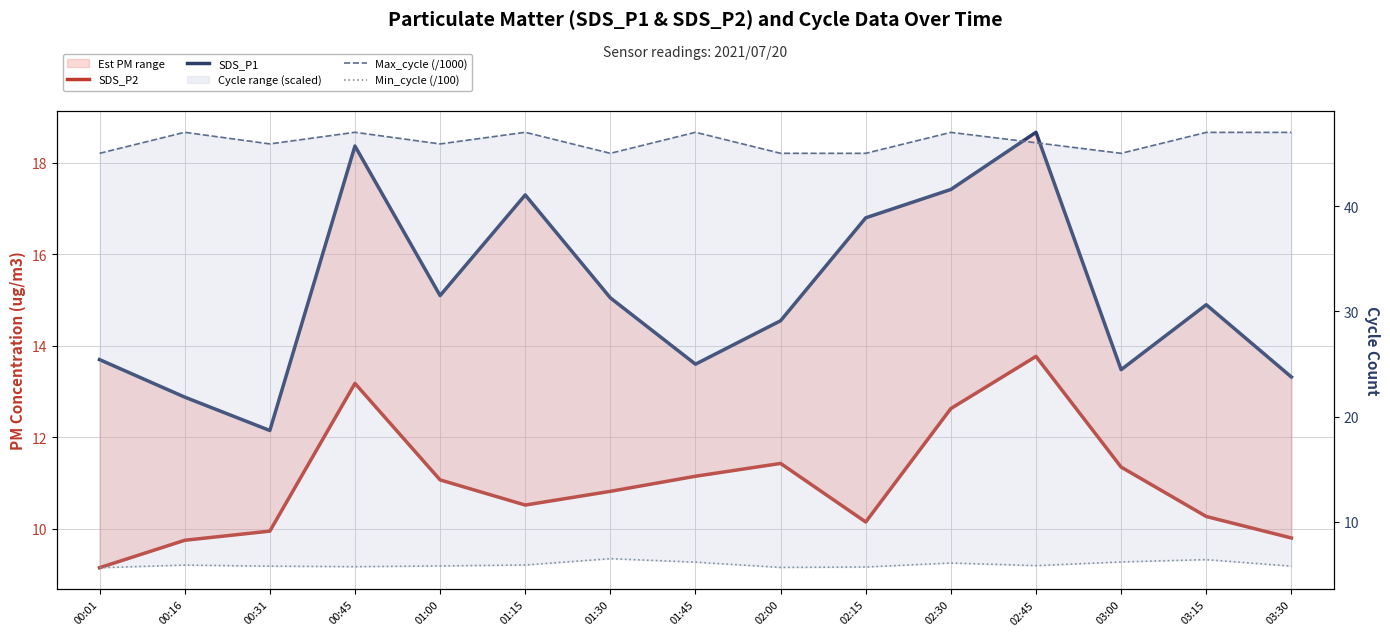

Is this an area chart (filled region under the line)?

No